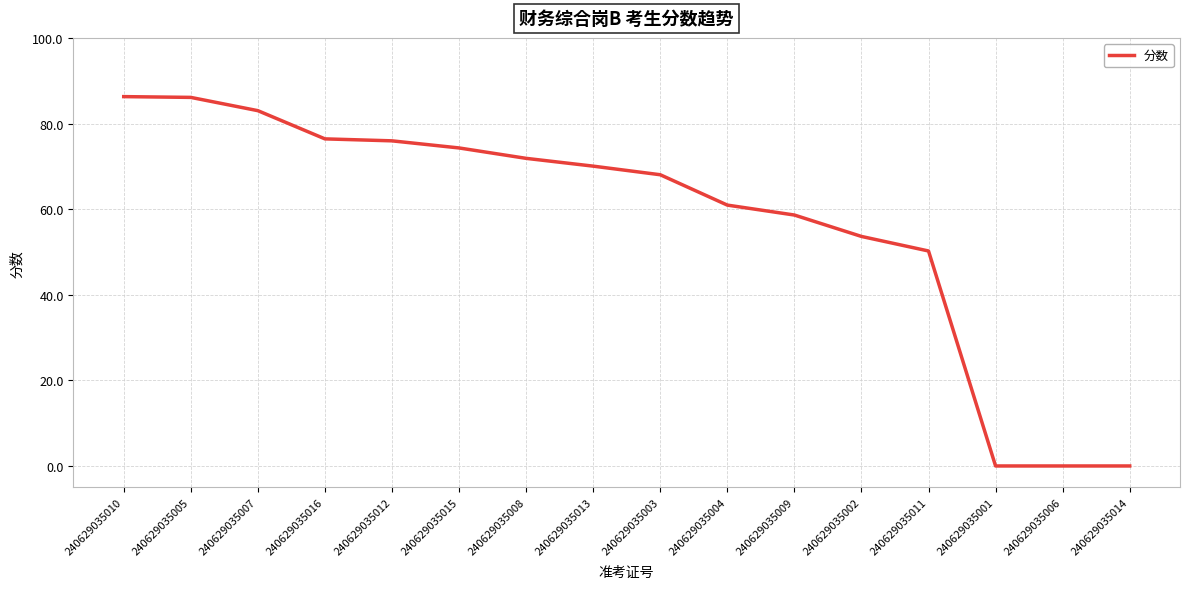

What position from the right is 240629035005?

15